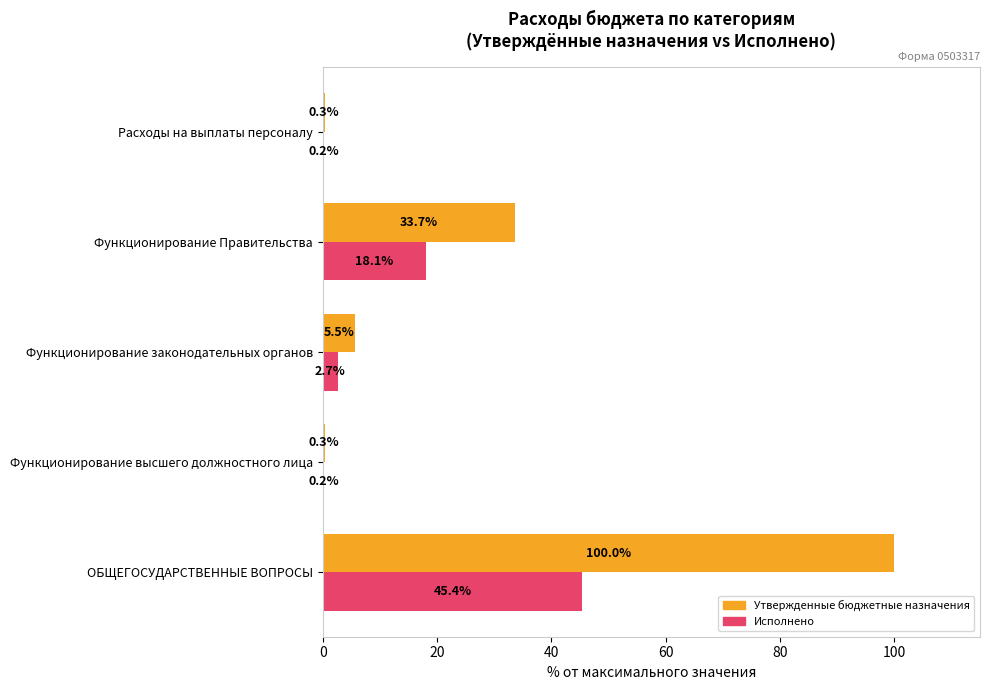

The Исполнено series shows 0.2 at Функционирование высшего должностного лица. True or false?

True